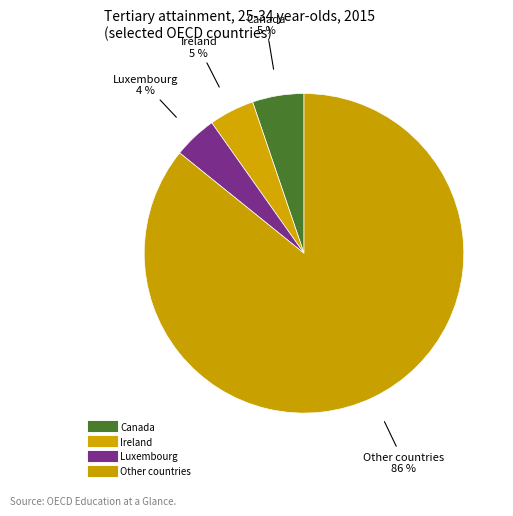

Count the number of slices in the pie.

4